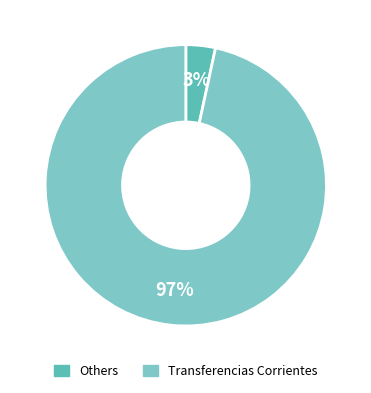

Is there any slice that represents more than half of the pie?

Yes